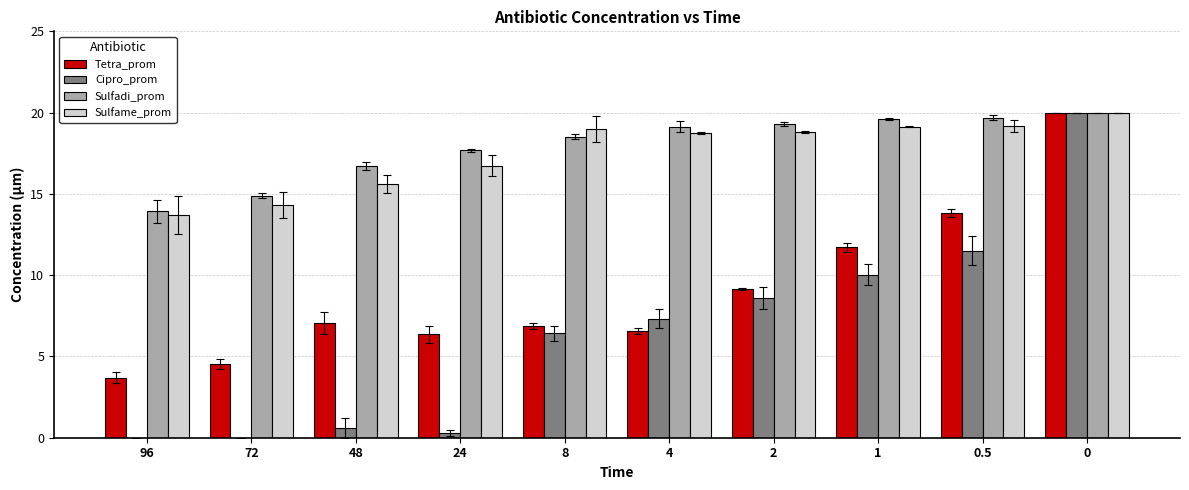

What is the average value of the Tetra_prom series?

9.0